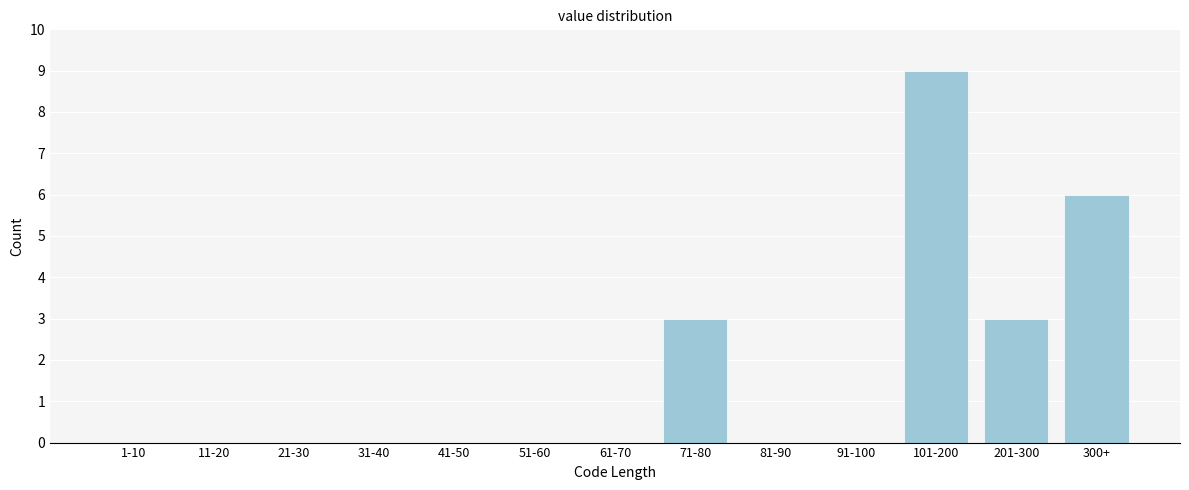

Reading right to left, transcribe all the data shown in this chart.

300+=6	201-300=3	101-200=9	91-100=0	81-90=0	71-80=3	61-70=0	51-60=0	41-50=0	31-40=0	21-30=0	11-20=0	1-10=0